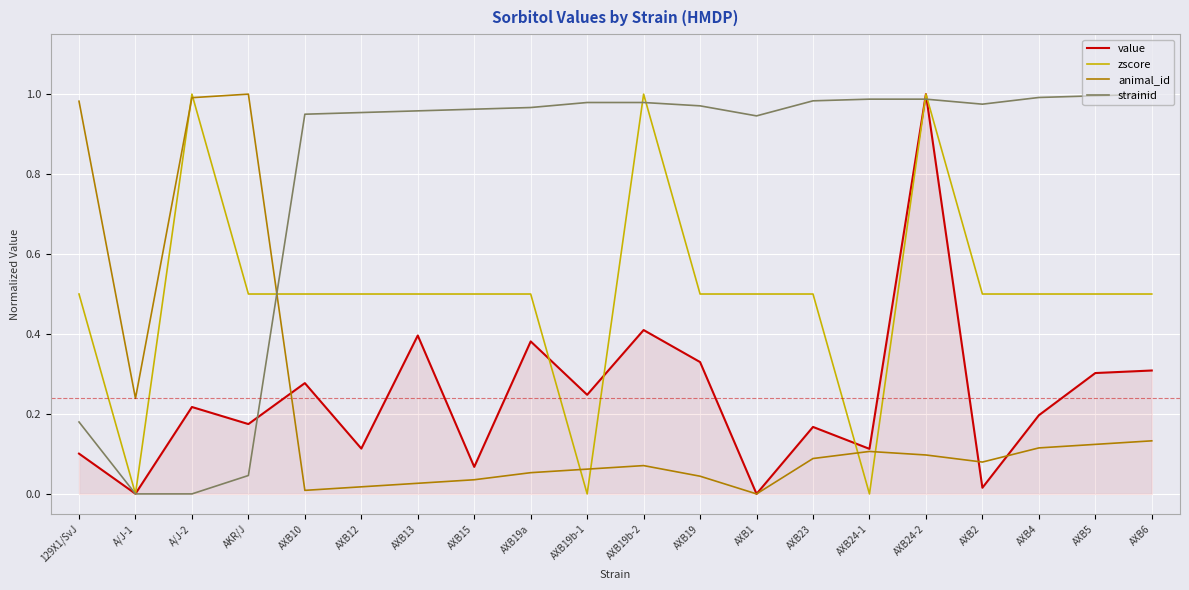

At which category is the sum across all series the highest?

AXB24-2